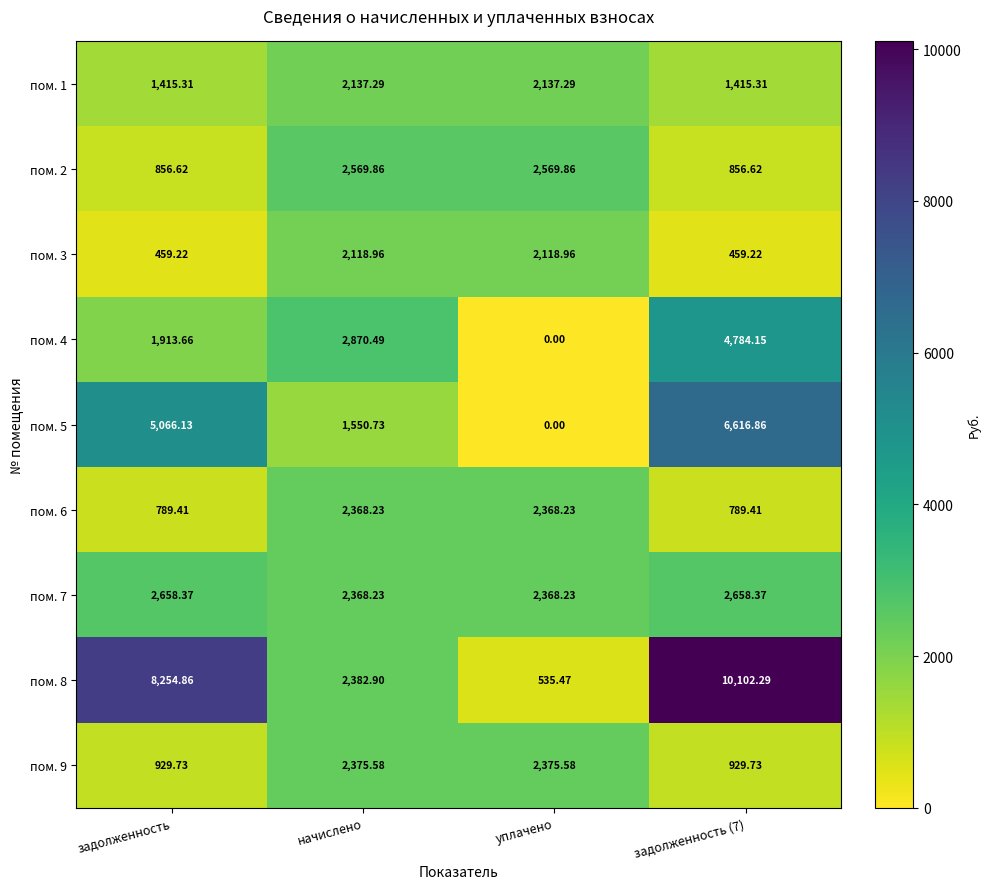

List the series in order of their peak value, highest first.

пом. 8, пом. 5, пом. 4, пом. 7, пом. 2, пом. 9, пом. 6, пом. 1, пом. 3